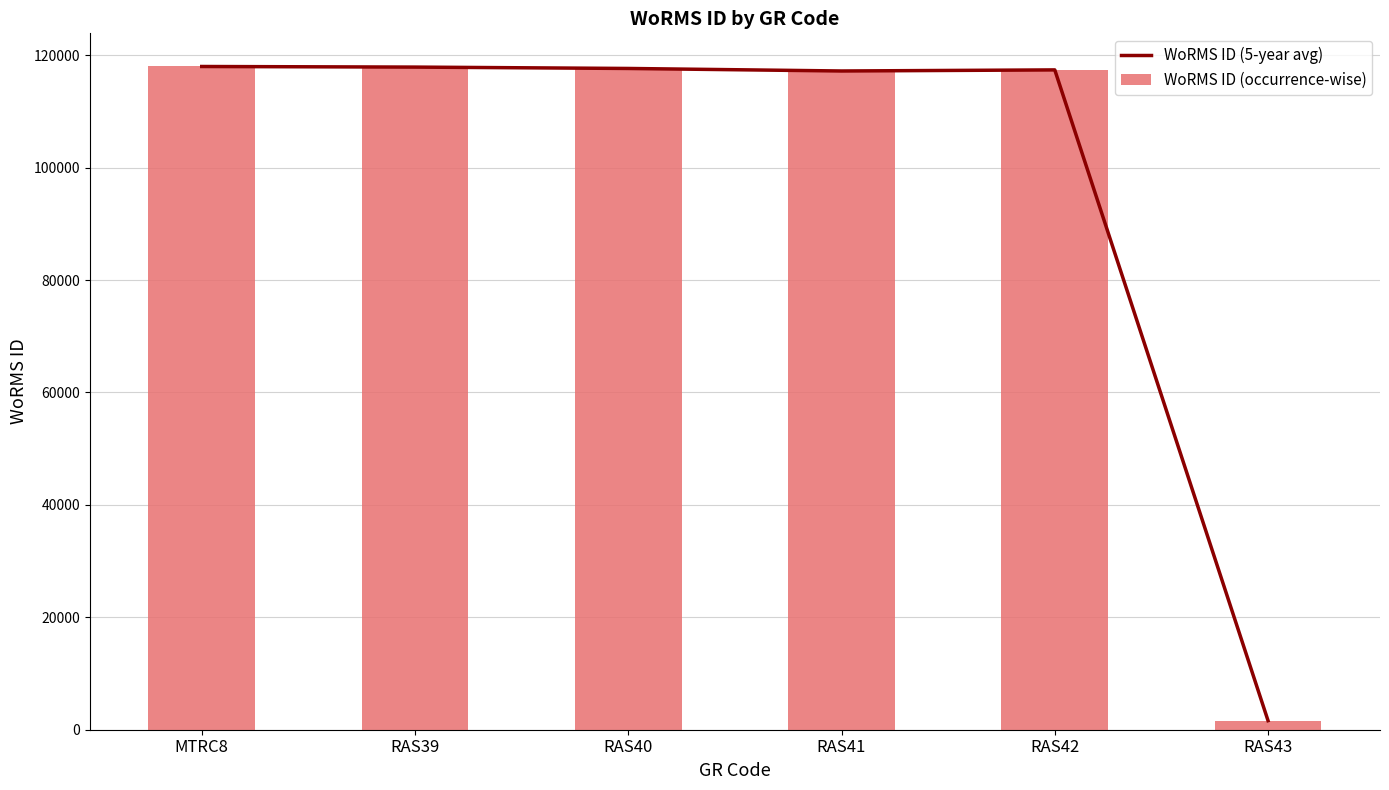

What are all the series names shown in the legend?

WoRMS ID (5-year avg), WoRMS ID (occurrence-wise)